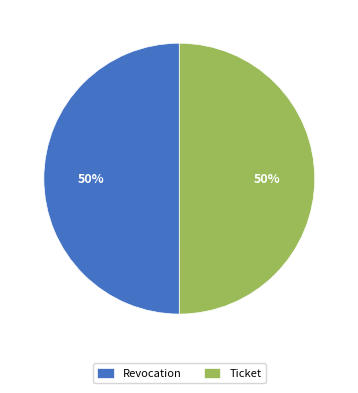

To the nearest percent, what portion does Revocation represent?

50%